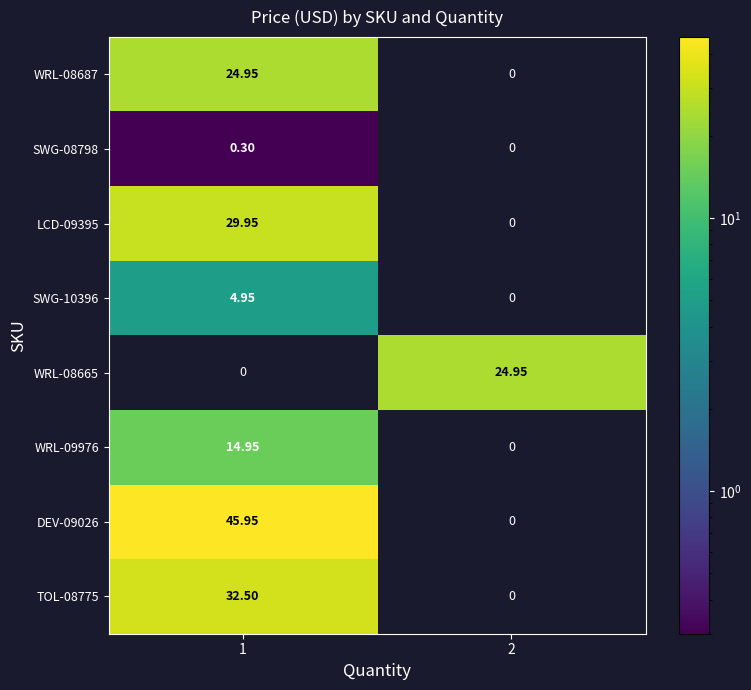

Is the value of DEV-09026 at 2 greater than the value of WRL-09976 at 1?

No